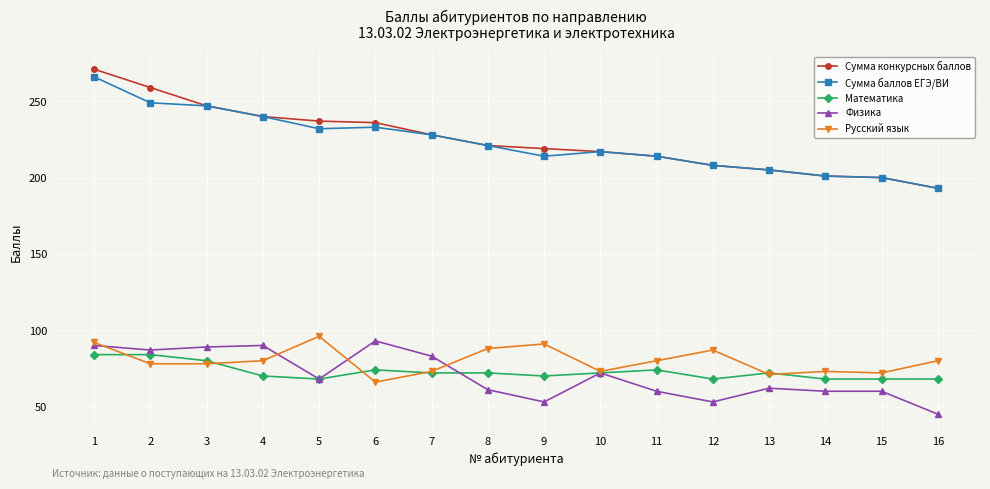

True or false: Математика and Сумма баллов ЕГЭ/ВИ cross at least once.

False